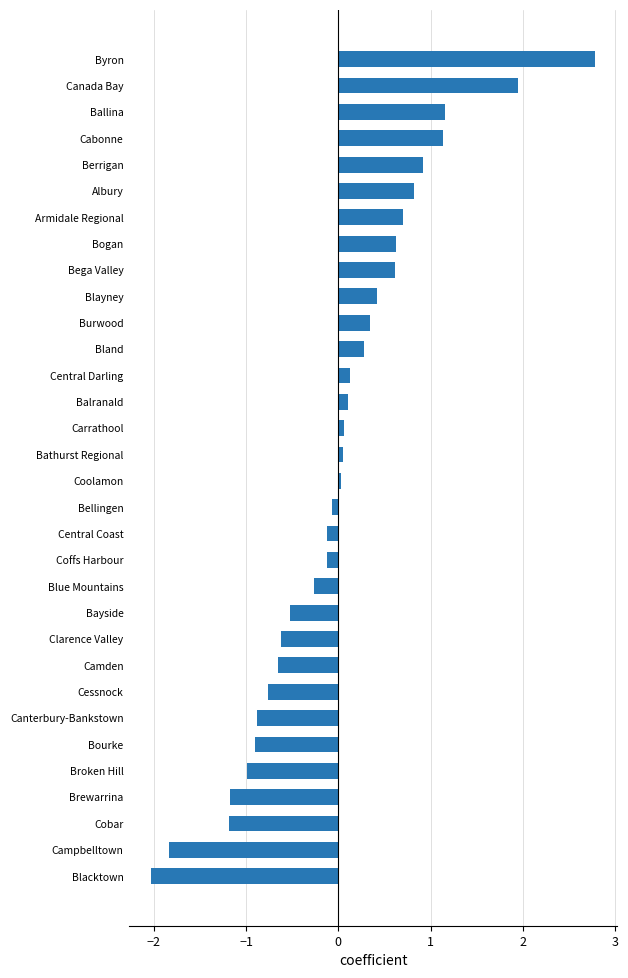

True or false: the data shows 3.5 at Canada Bay.

False